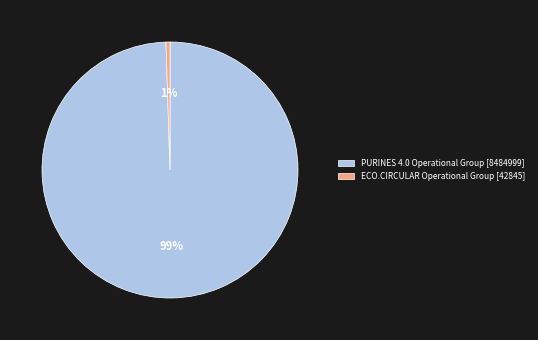

Which has a higher value, ECO.CIRCULAR Operational Group or PURINES 4.0 Operational Group?

PURINES 4.0 Operational Group